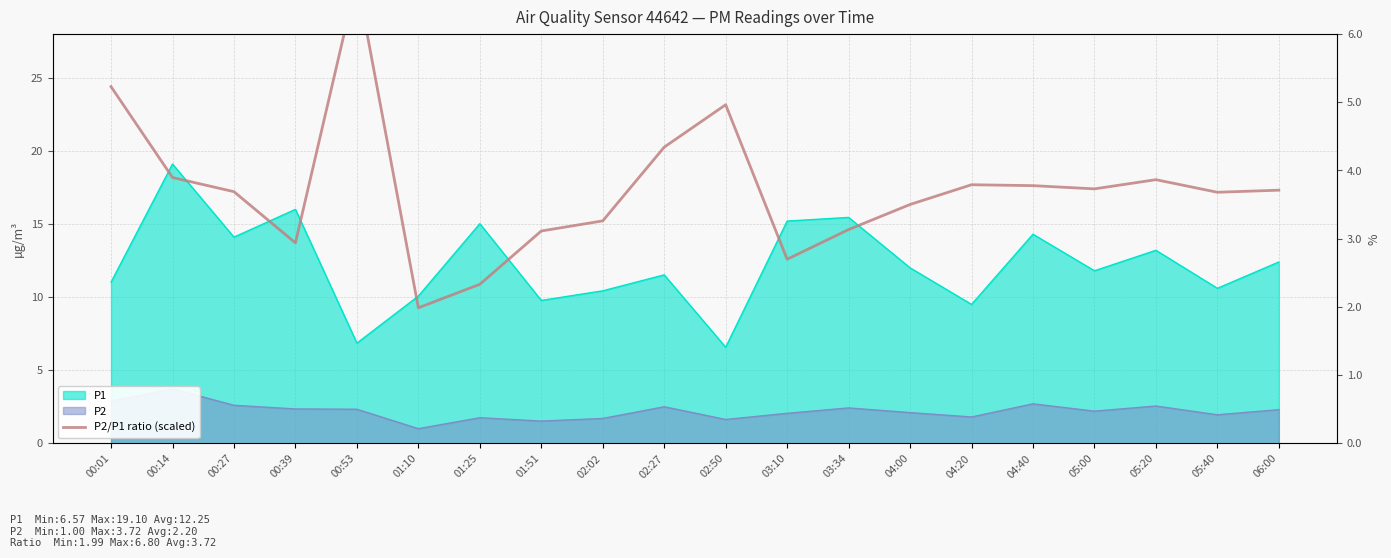

The value at 04:20 is 1.9. True or false?

False